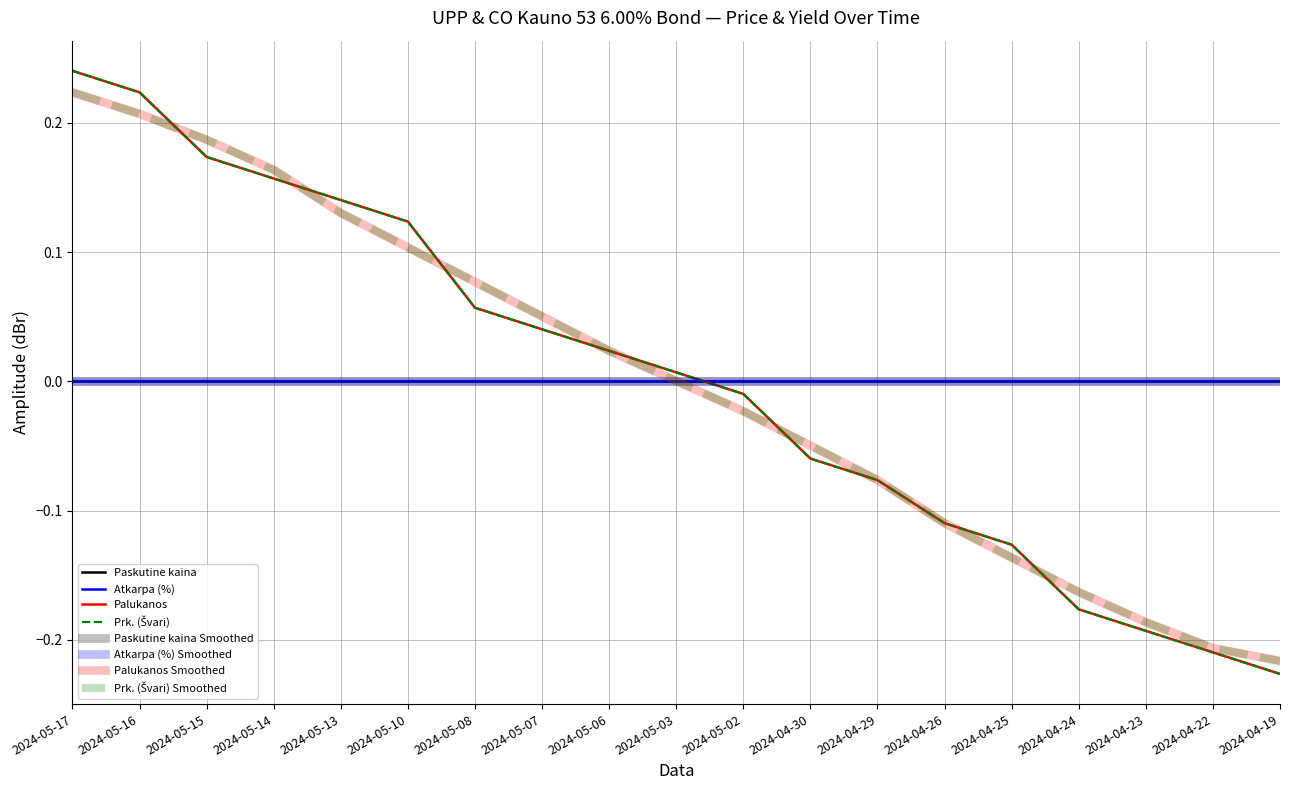

Does the chart display data point markers on the line(s)?

No